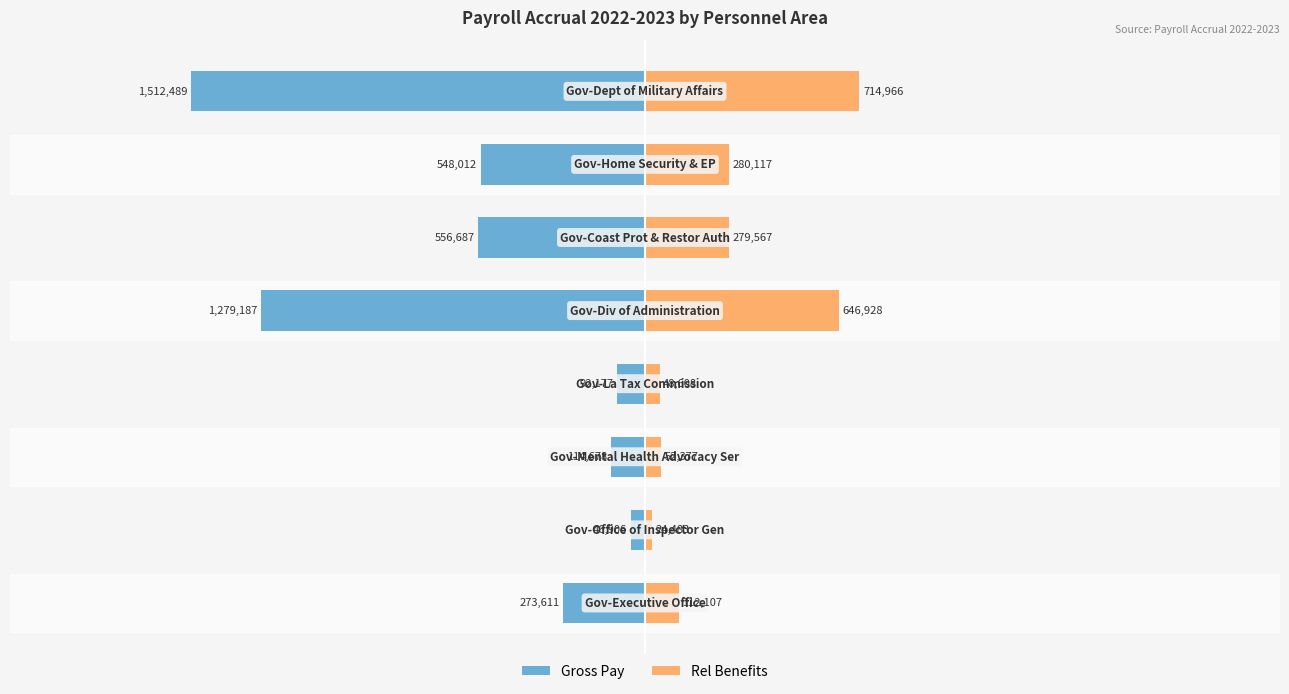

How many categories are shown in the chart?

8